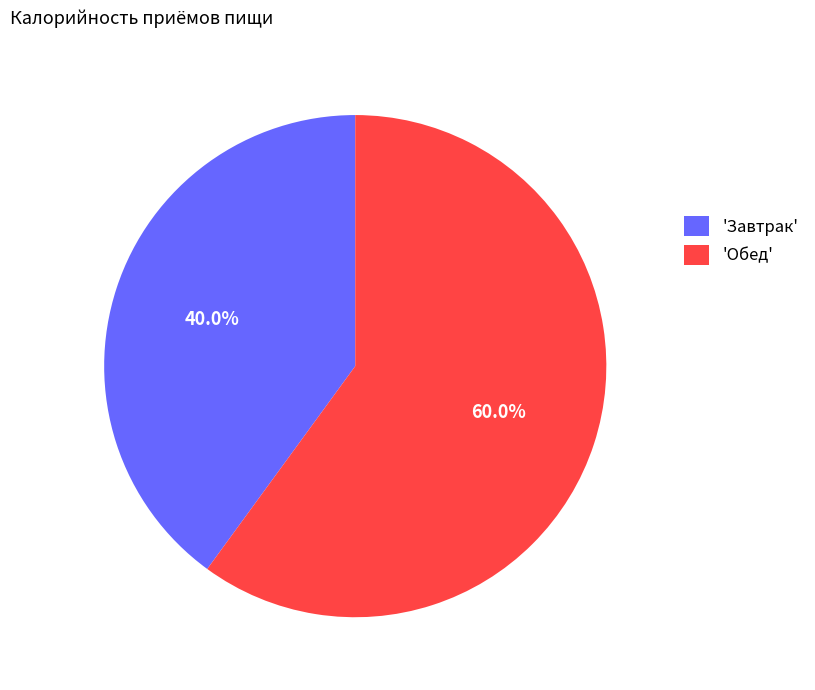

Approximately how many times larger is the value at 'Обед' compared to 'Завтрак'?

1.5